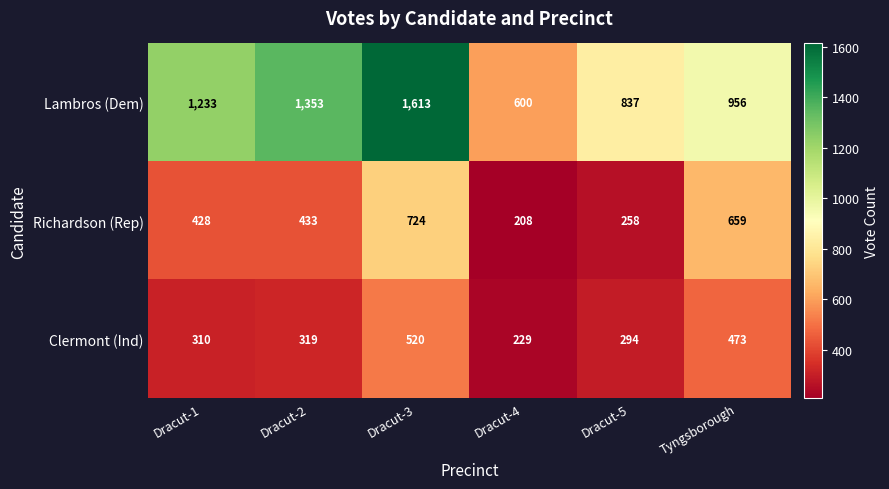

Is it true that Richardson (Rep) equals 439 at Dracut-5?

False